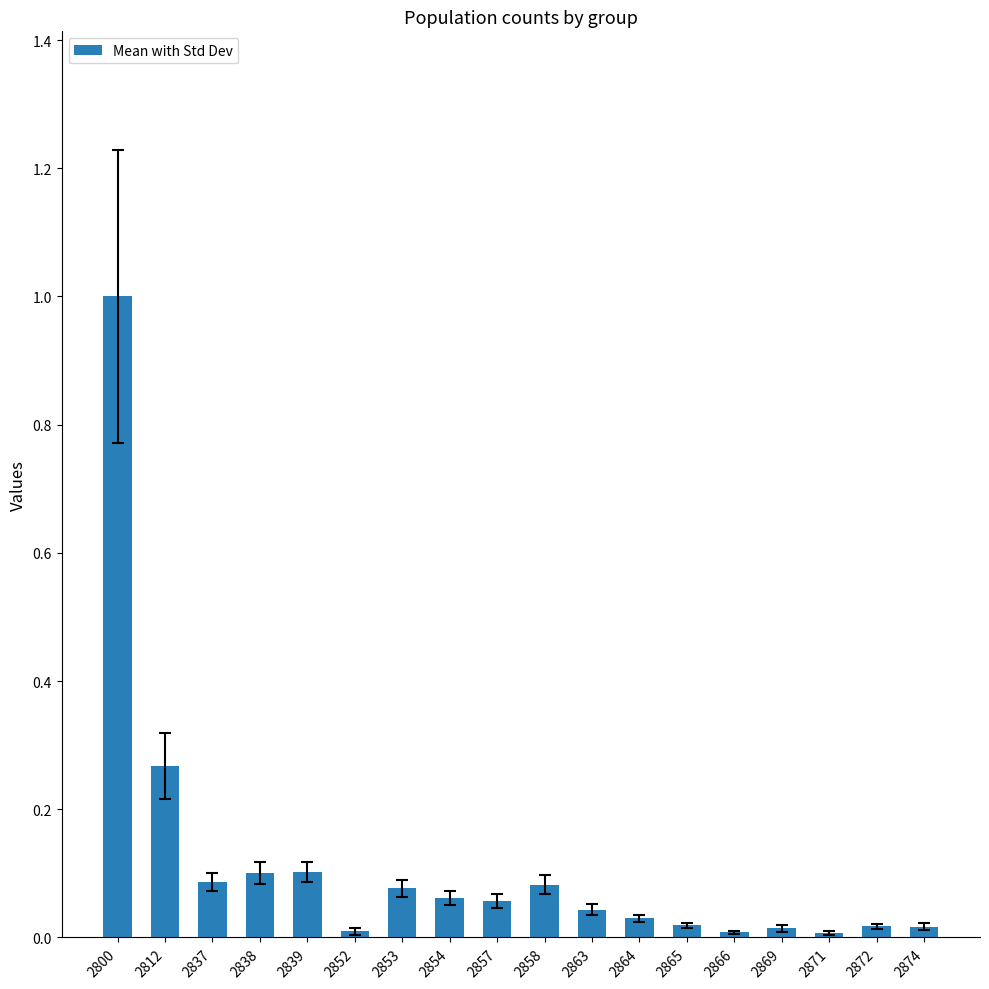

What is the maximum value shown in the chart?

1.0